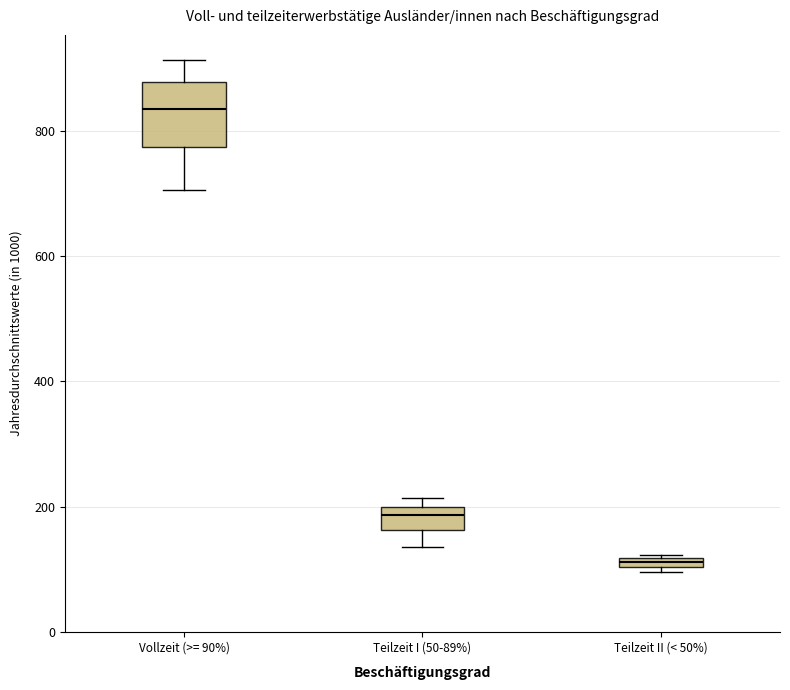

Comparing the boxes themselves (not the whiskers), which one is the tallest?

Vollzeit (>= 90%)